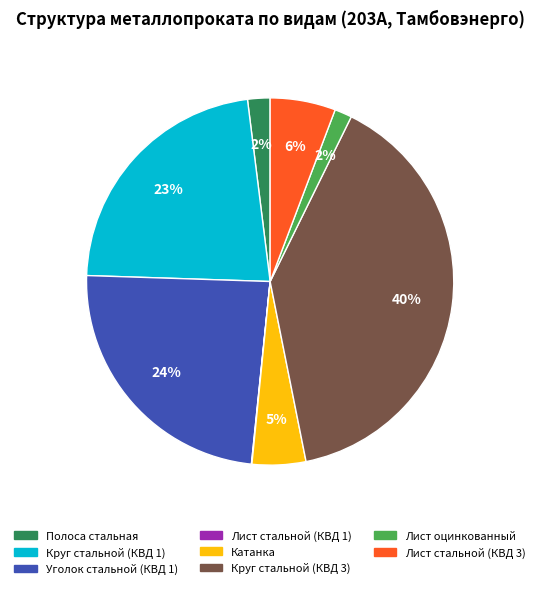

Approximately how many times larger is the value at Катанка compared to Круг стальной (КВД 3)?

0.1